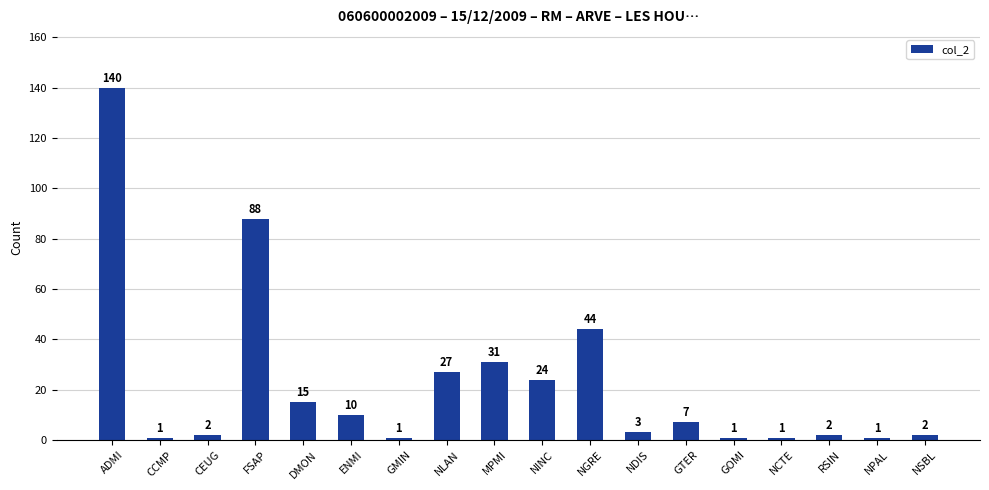

What is the smallest value displayed?

1